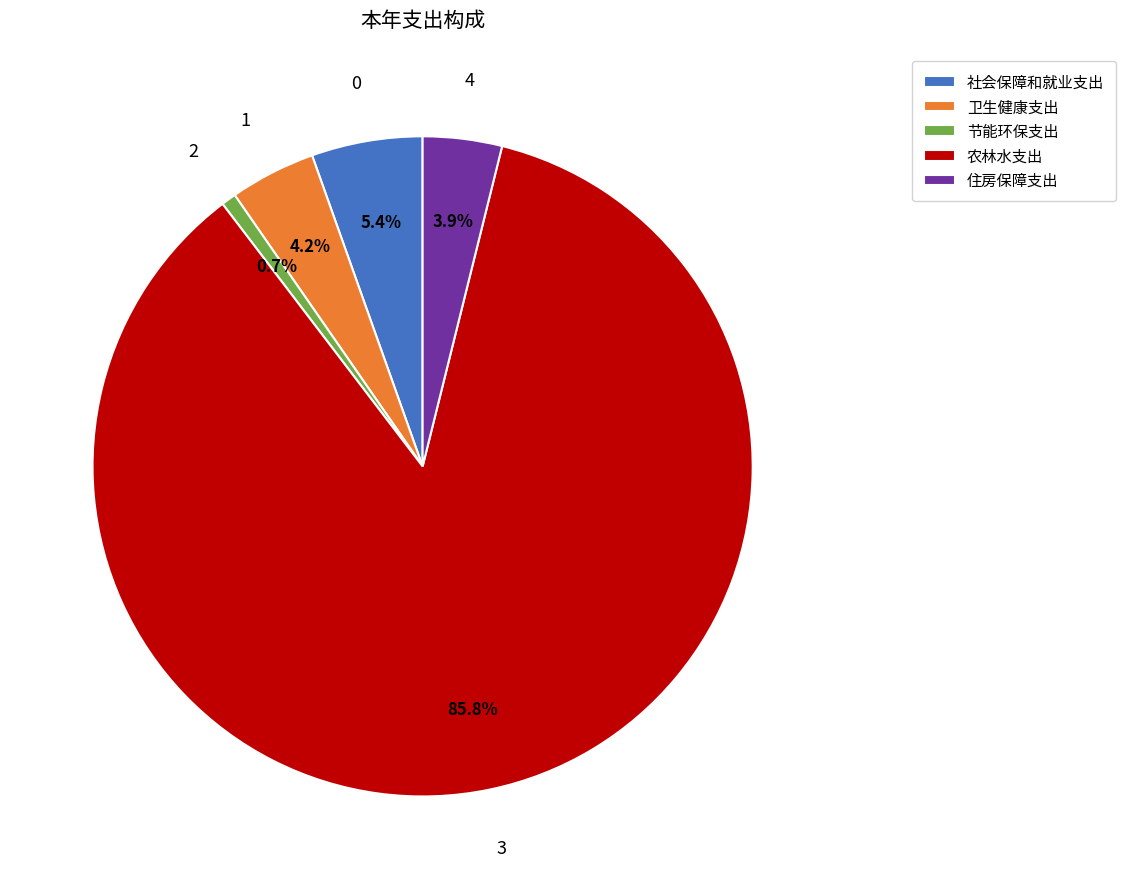

To the nearest percent, what is the difference between the largest and smallest slice percentages?

85%